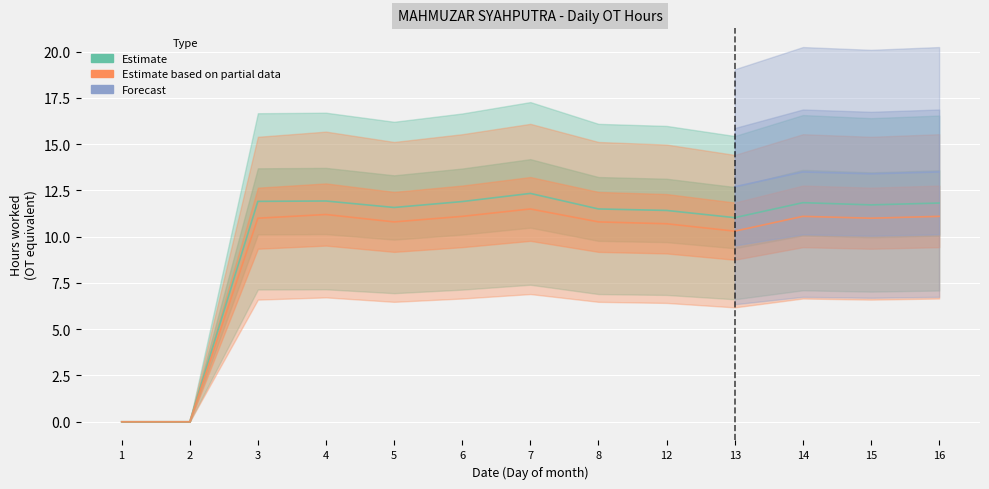

How many values in Estimate based on partial data are above zero?

11